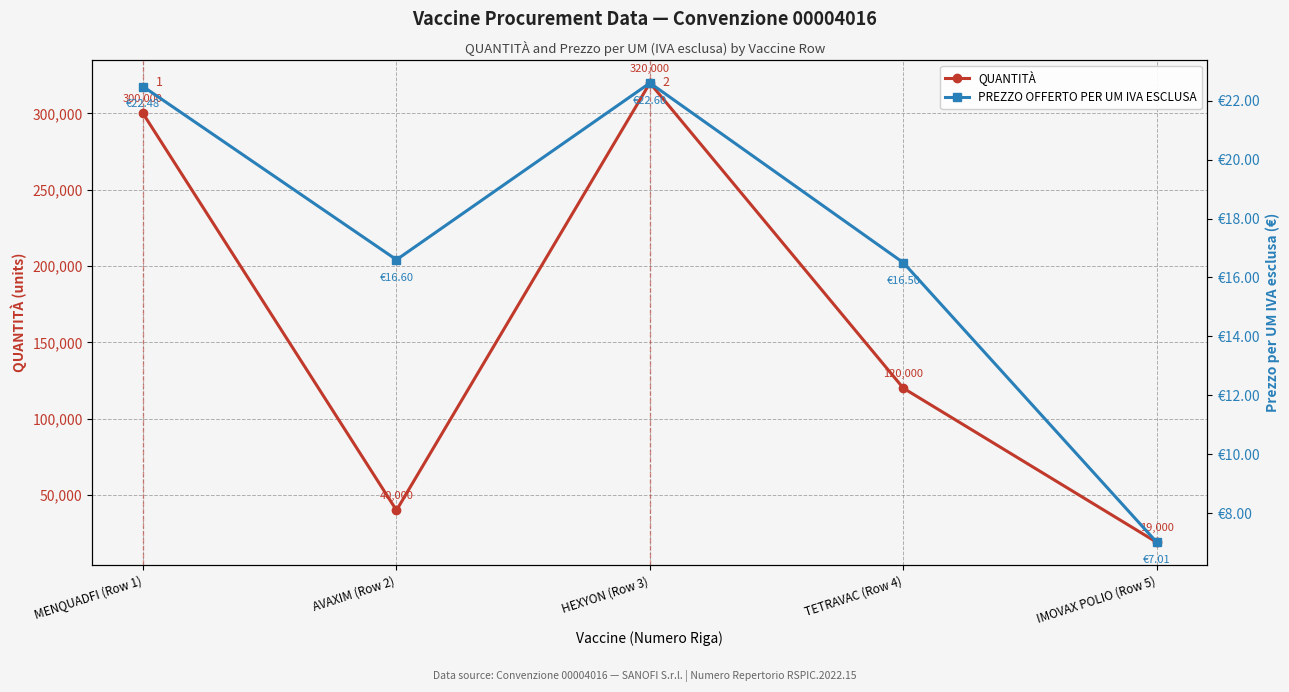

What is the label of the 3rd point from the left?

HEXYON (Row 3)